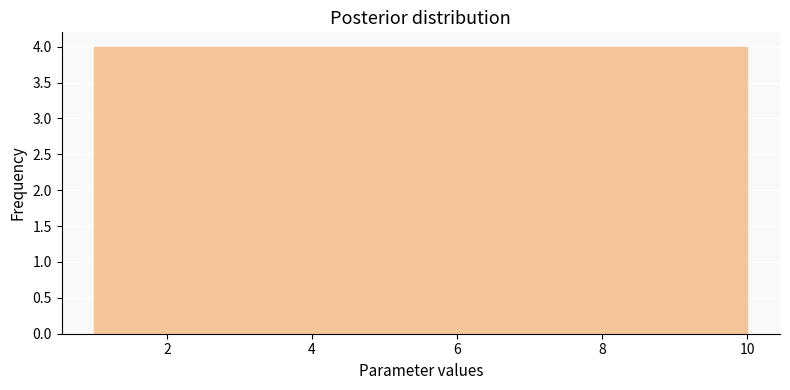

How tall is the bar that spans 9.1 to 10.0 on the x-axis? Neither the bar edges nor the heights are printed on the chart, so give them approximately, as read against the axes.

4